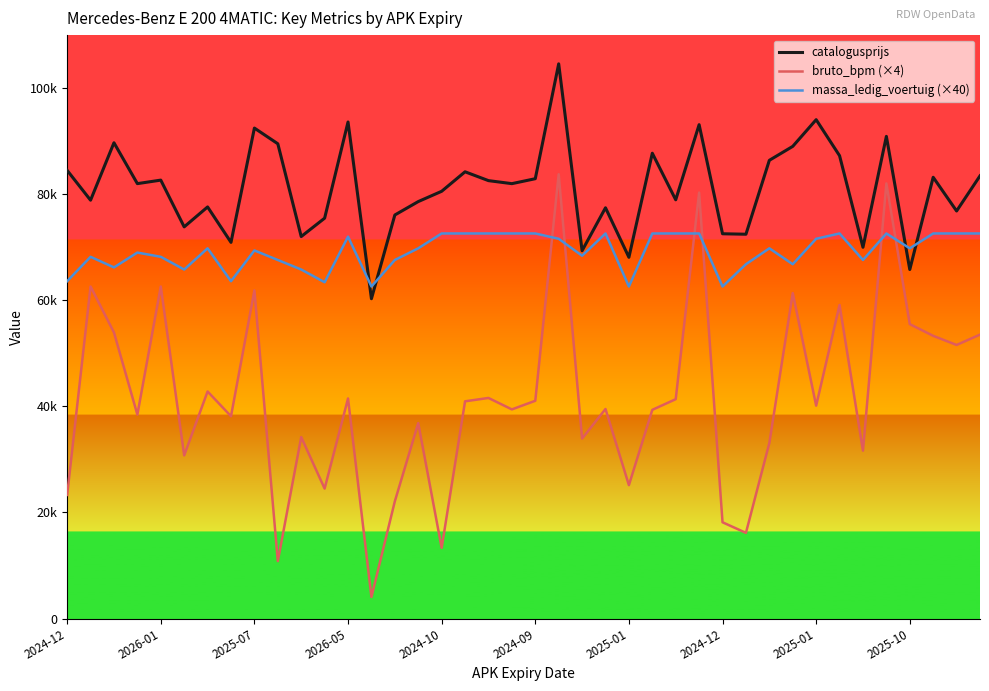

Does the chart have visible grid lines?

No